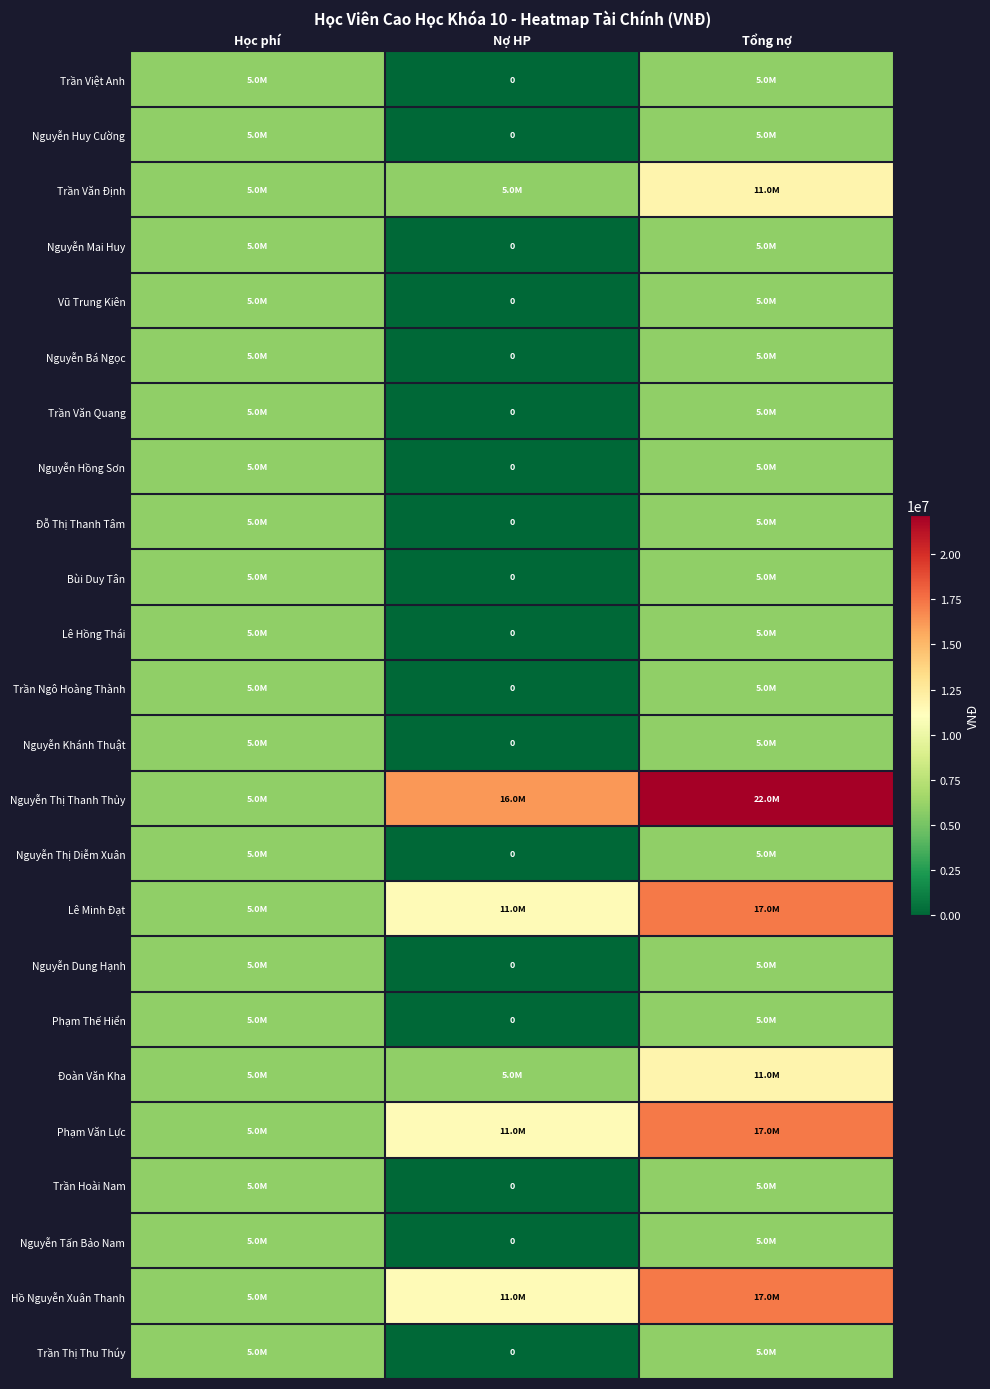

Where is Nguyễn Khánh Thuật nearest to the value 2950000?

Học phí